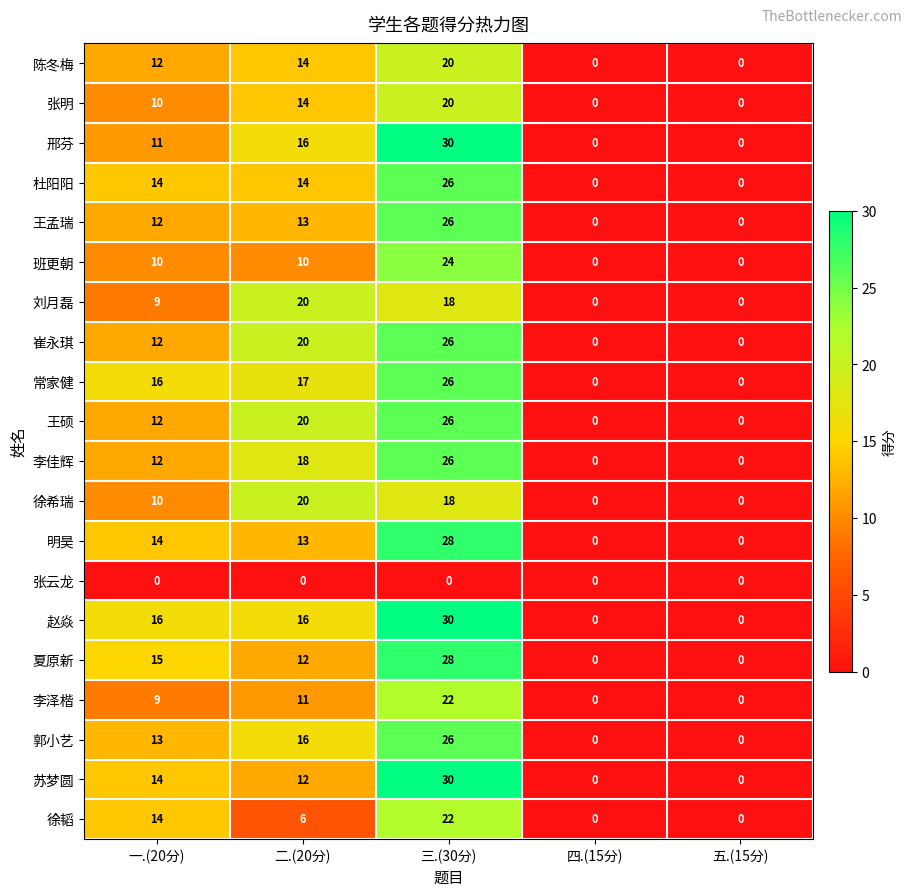

Which series has the largest total across all categories?

赵焱